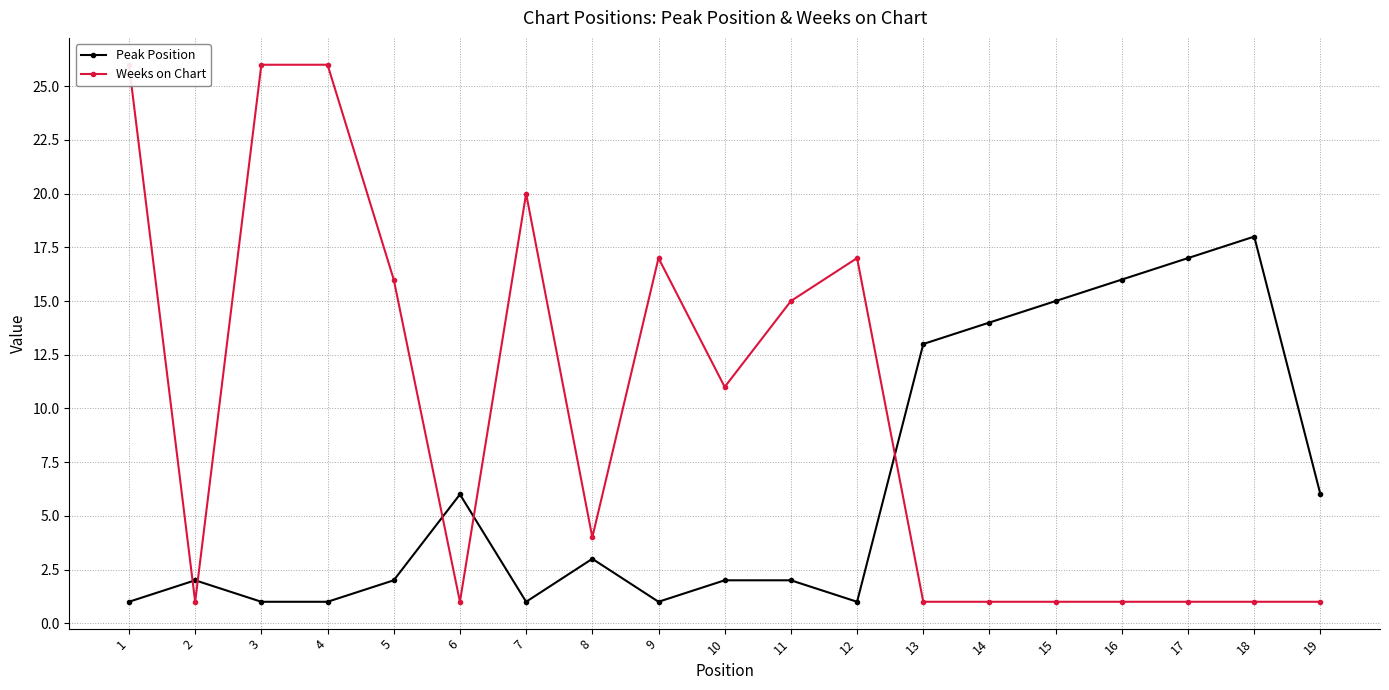

Reading left to right, what are all the values shown in this chart?

Peak Position: 1=1	2=2	3=1	4=1	5=2	6=6	7=1	8=3	9=1	10=2	11=2	12=1	13=13	14=14	15=15	16=16	17=17	18=18	19=6
Weeks on Chart: 1=26	2=1	3=26	4=26	5=16	6=1	7=20	8=4	9=17	10=11	11=15	12=17	13=1	14=1	15=1	16=1	17=1	18=1	19=1